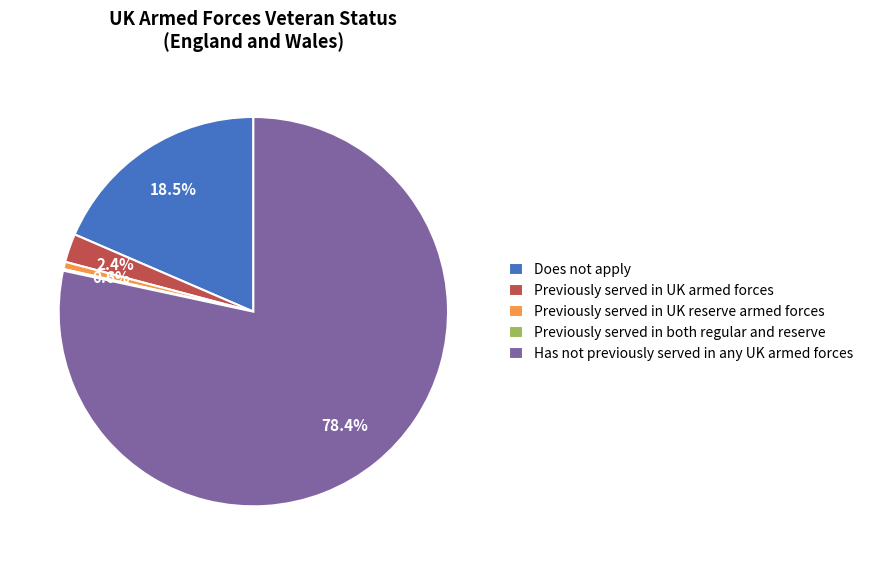

Does Previously served in UK reserve armed forces account for over 50% of the chart?

No